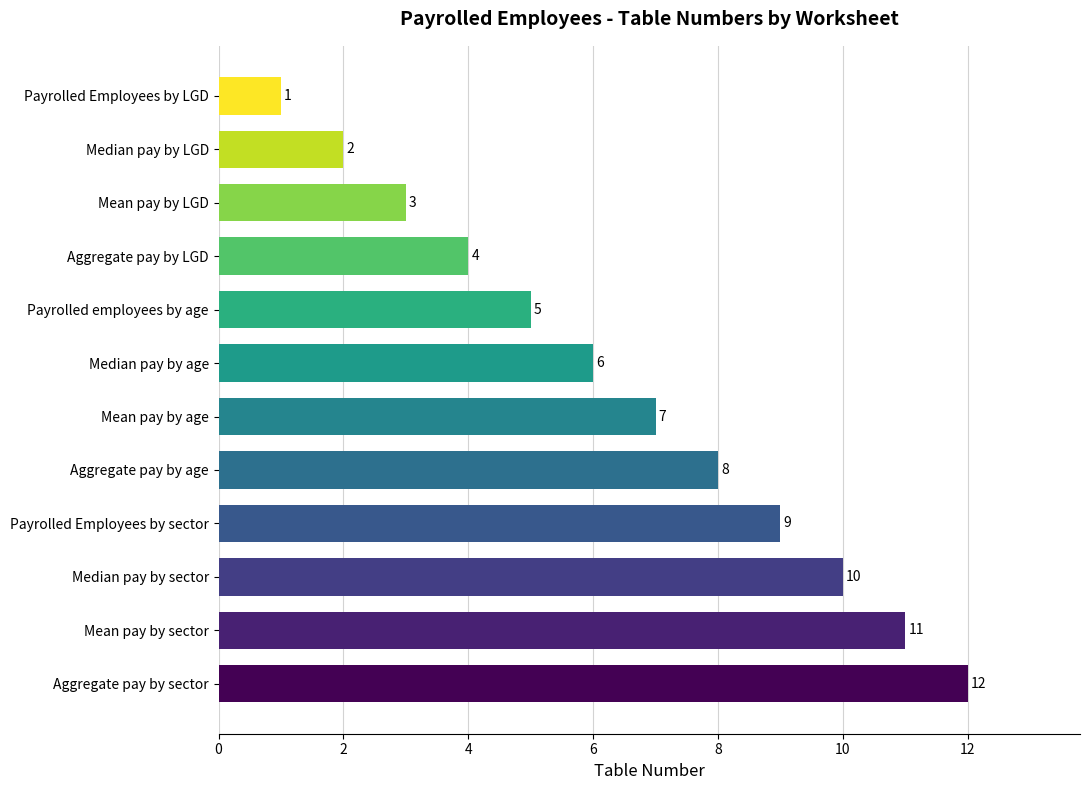

What value does the data have at Median pay by sector, to the nearest 5?

10